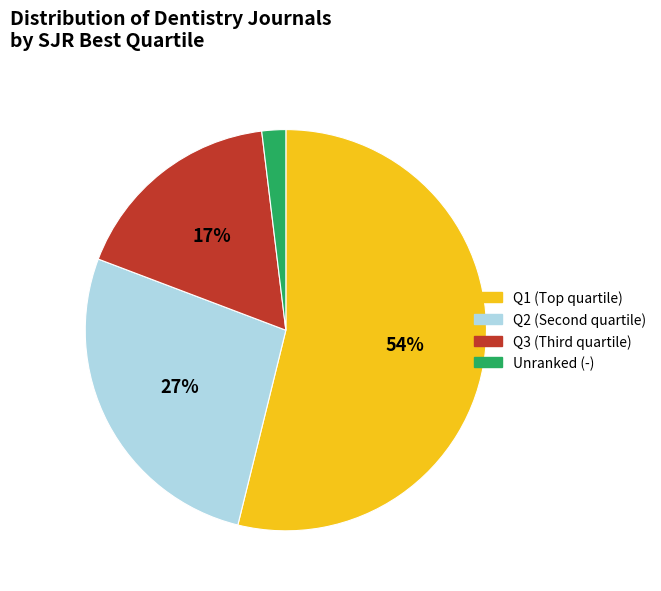

Is there any slice that represents more than half of the pie?

Yes